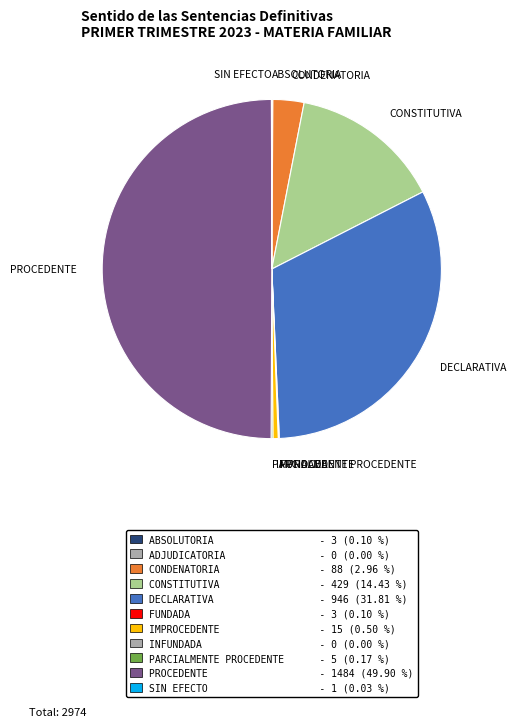

Which has a higher value, DECLARATIVA or PROCEDENTE?

PROCEDENTE